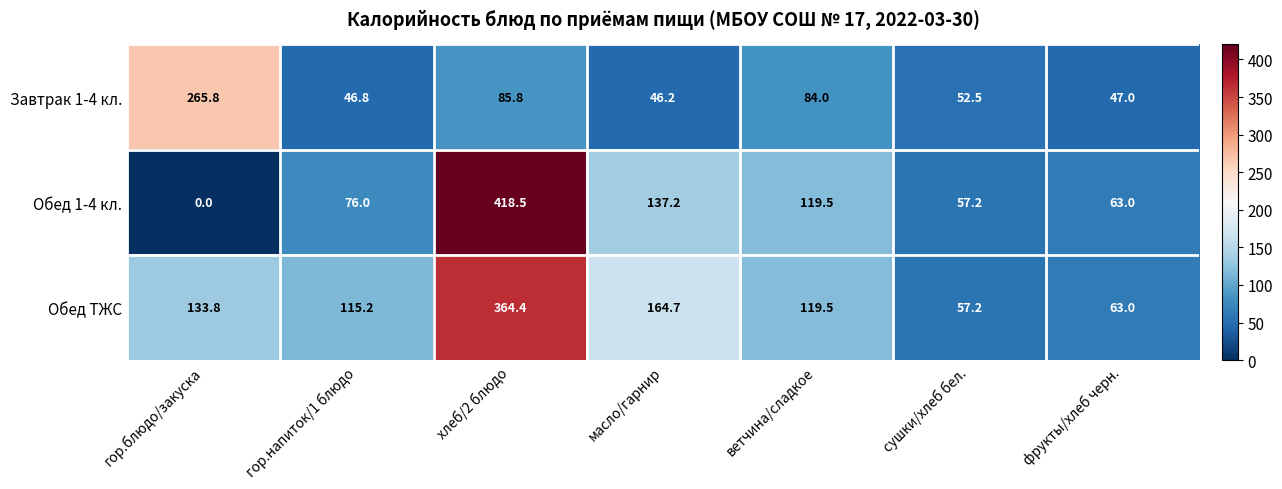

Which series changed the most between масло/гарнир and сушки/хлеб бел.?

Обед ТЖС